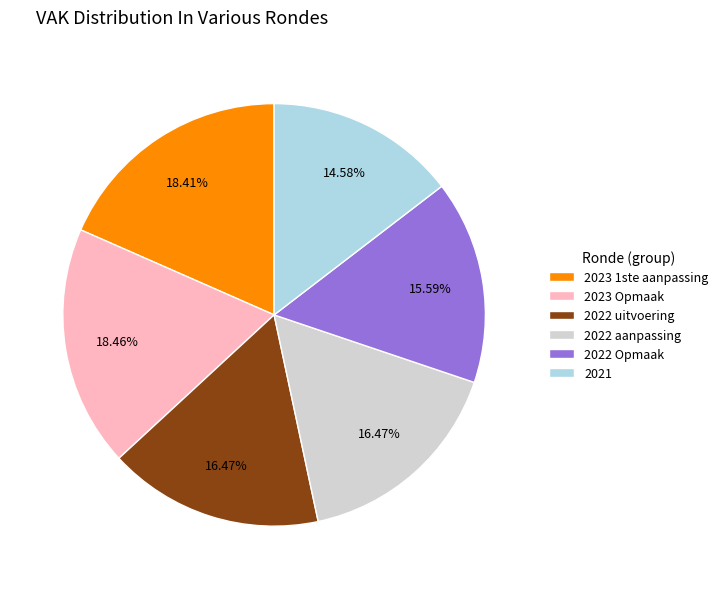

What percentage is the 2022 aanpassing slice, to the nearest percent?

16%